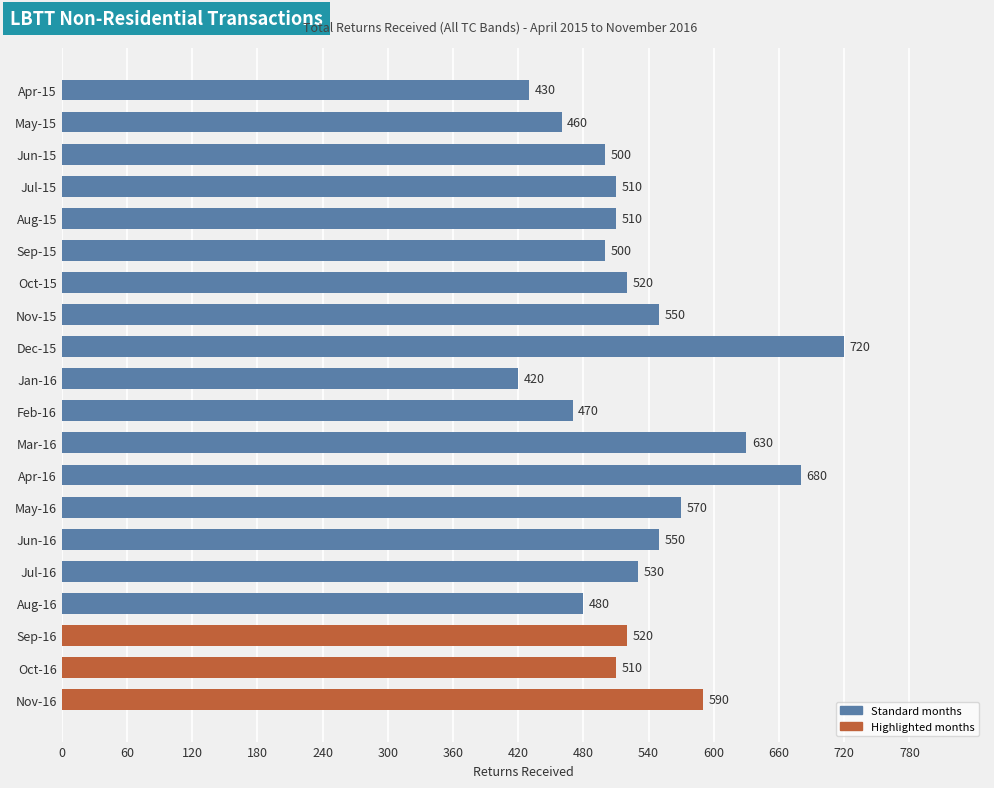

What is the approximate value at Nov-16?

590